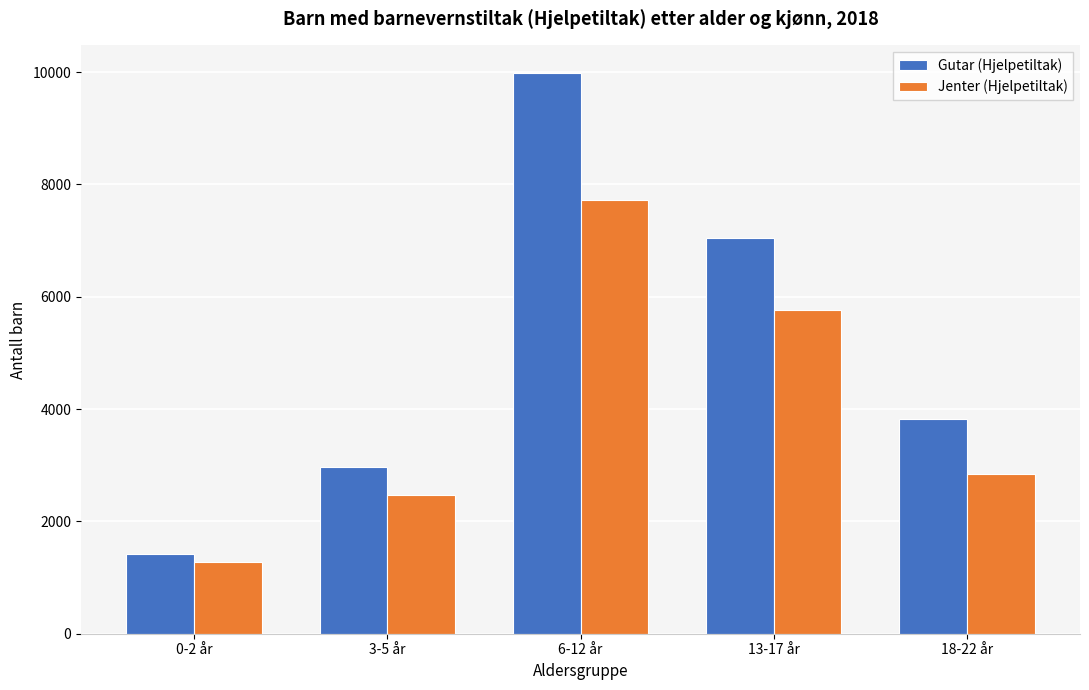

Reading left to right, list all the values displayed in this chart.

Gutar (Hjelpetiltak): 1426	2971	9978	7053	3820
Jenter (Hjelpetiltak): 1278	2466	7720	5771	2849